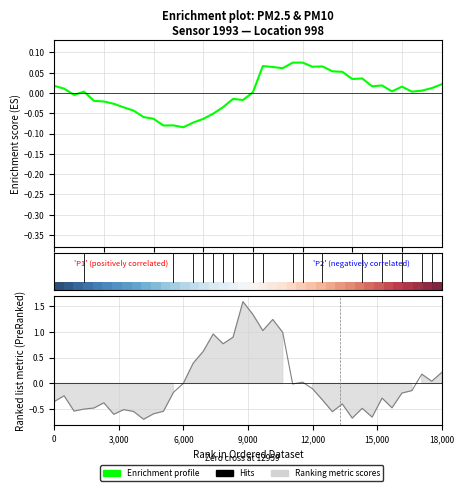

True or false: Ranking metric scores has a value of -0.0 at 12,000.

False